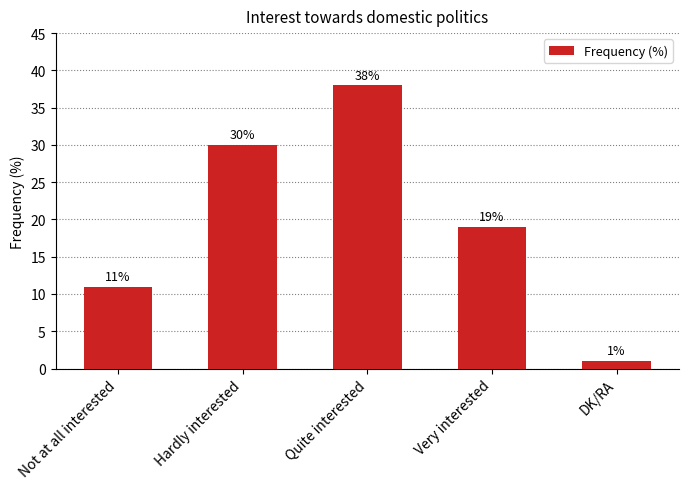

Which has a higher value, Not at all interested or Very interested?

Very interested